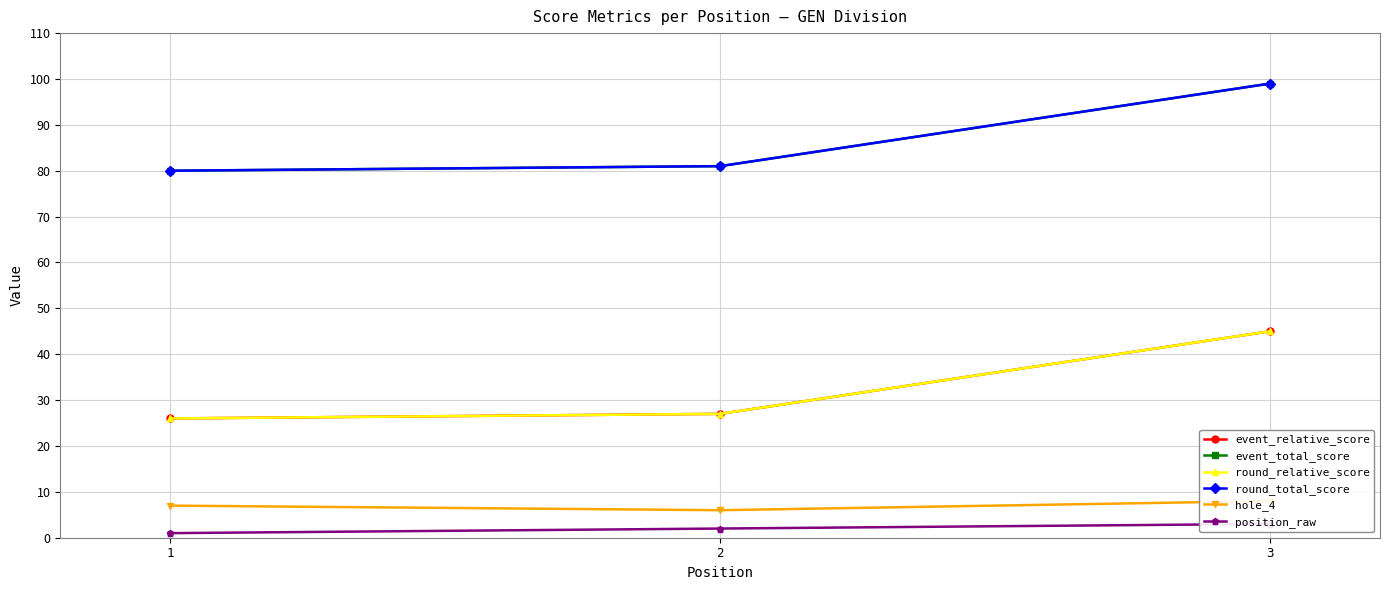

True or false: round_relative_score has a value of 31 at 3.

False